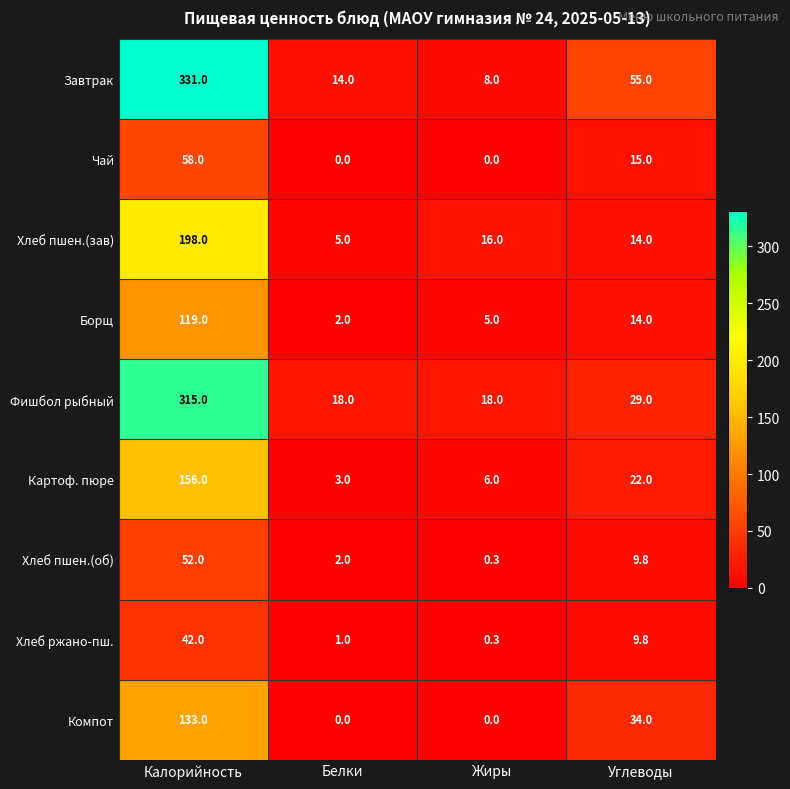

What is the sum of all Компот values?

167.0